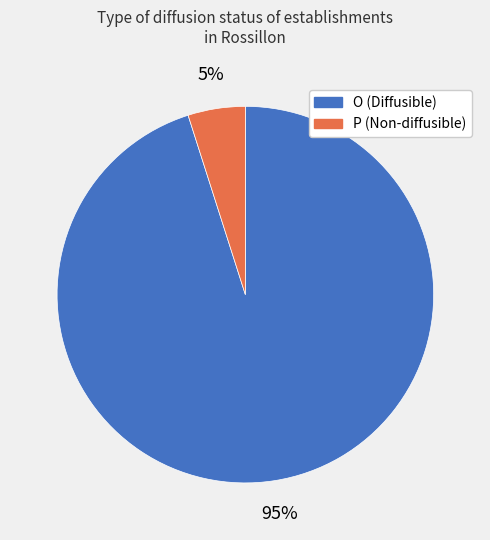

Which has a higher value, P (Non-diffusible) or O (Diffusible)?

O (Diffusible)